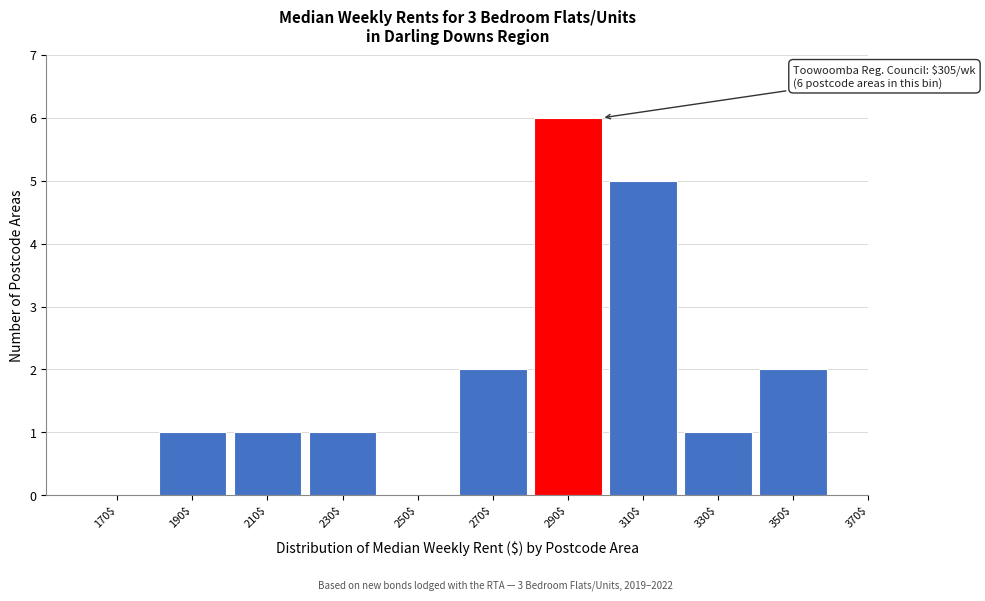

What is the maximum value shown in the chart?

6